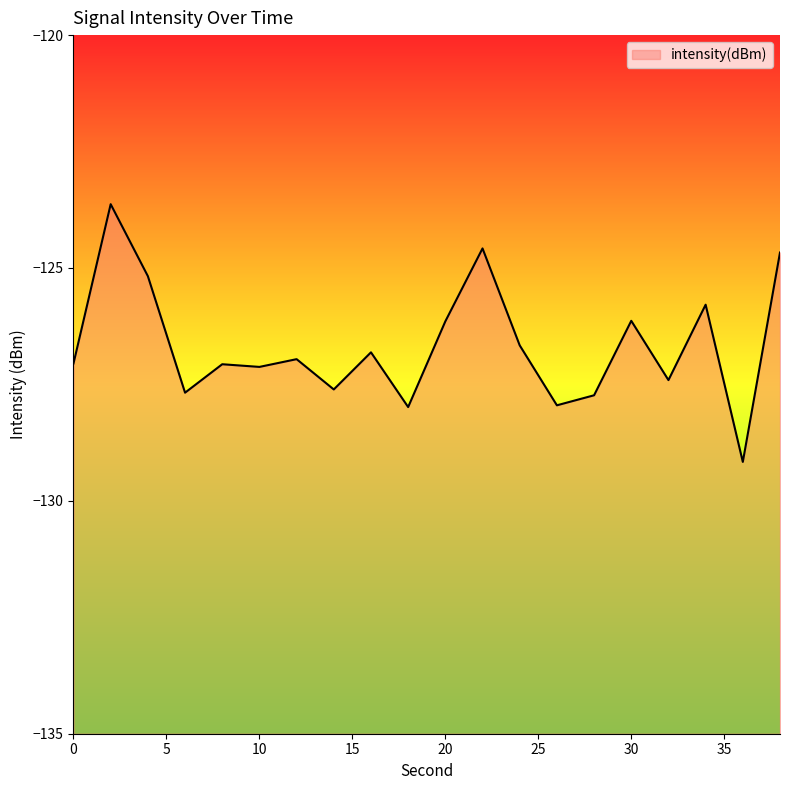

Is it true that the value at 38 is -124.7?

True